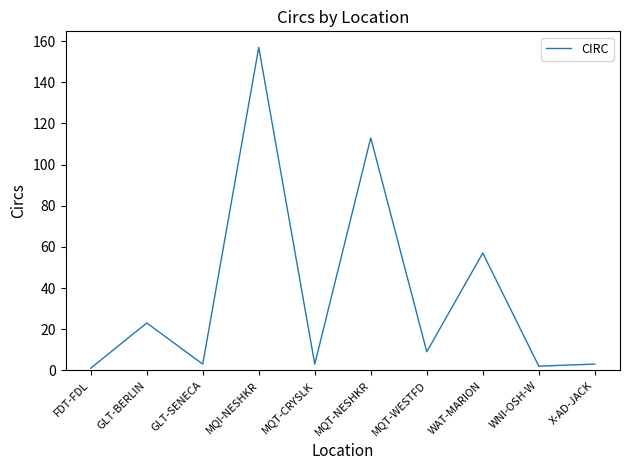

Where is the data nearest to the value 79?

WAT-MARION